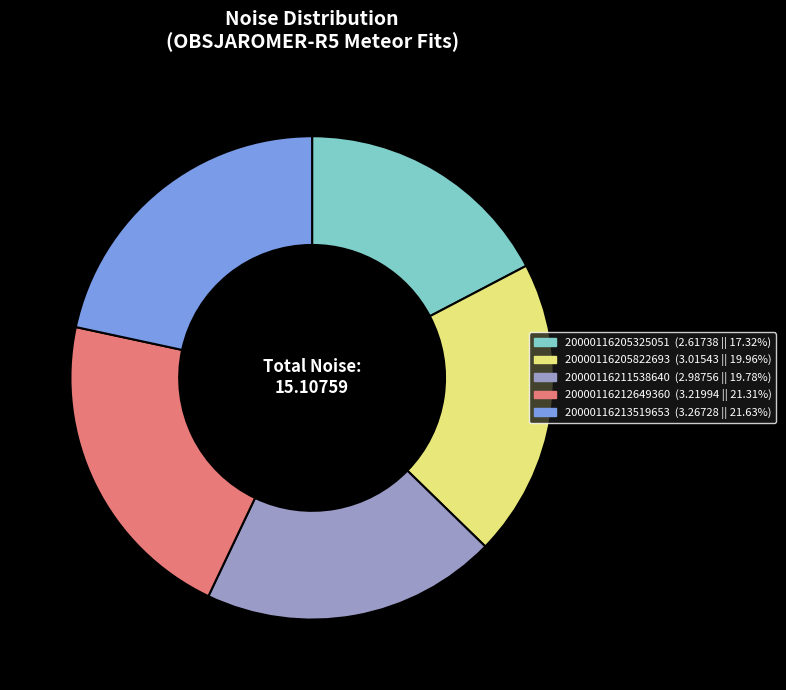

Is the sum of 20000116213519653 and 20000116212649360 greater than half?

No